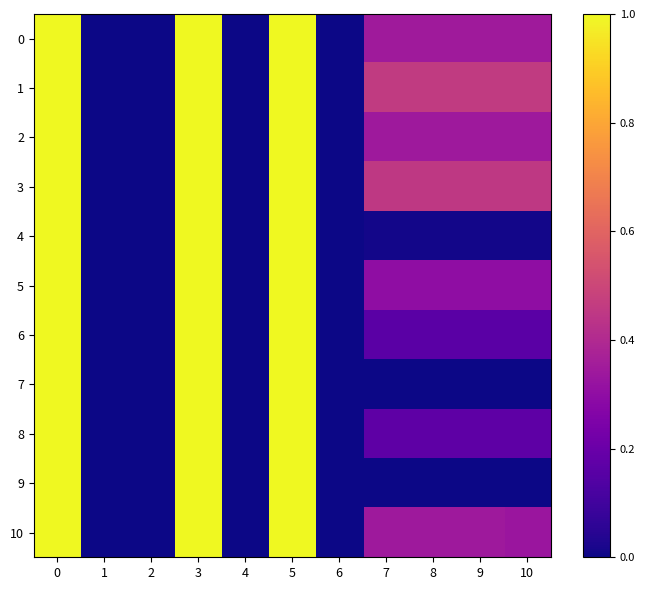

Which series changed the most between 9 and 10?

10